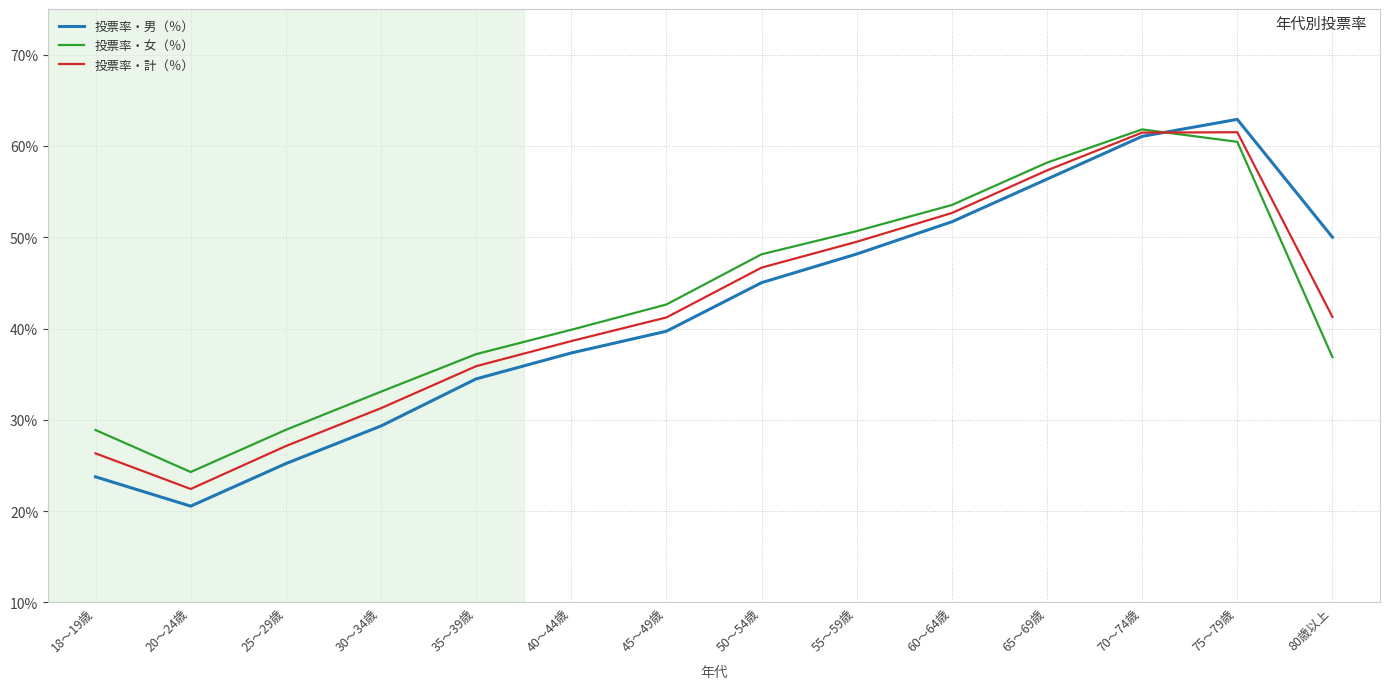

What is the total value across all series at 75～79歳?

184.9